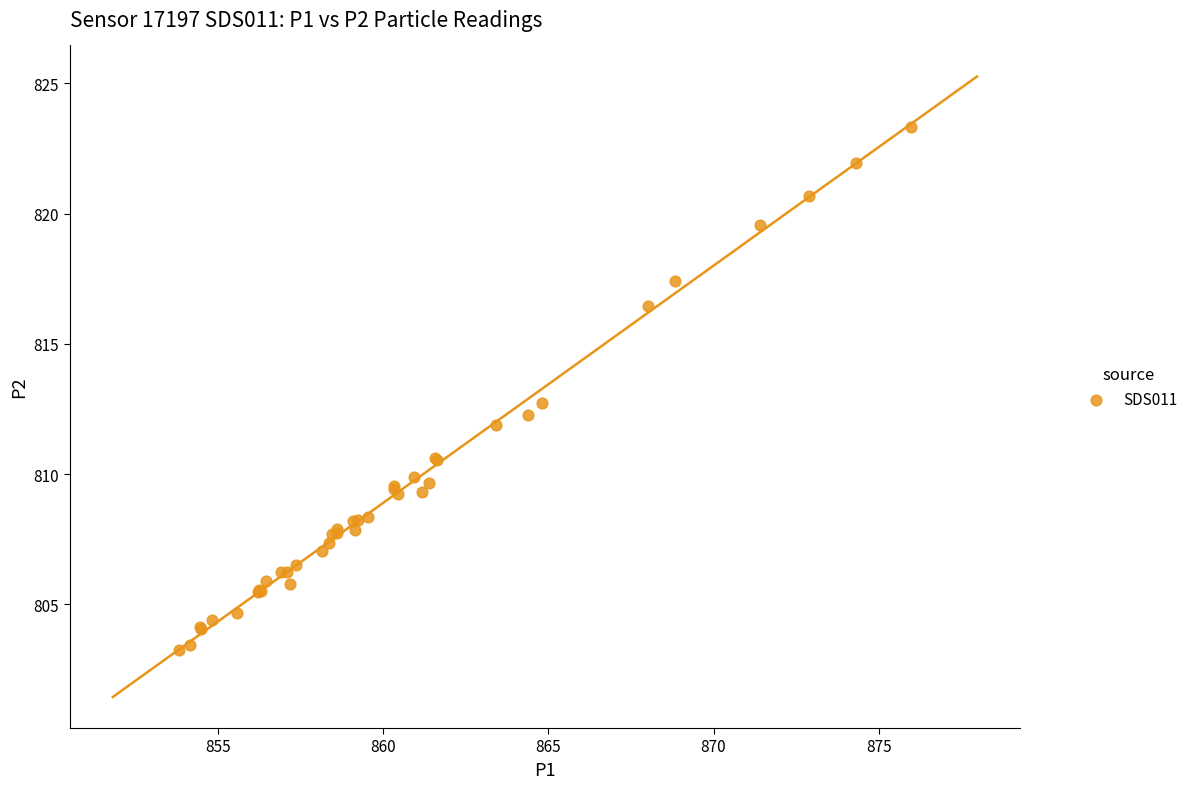

What Y value in the scatter plot is closest to 813?

812.7